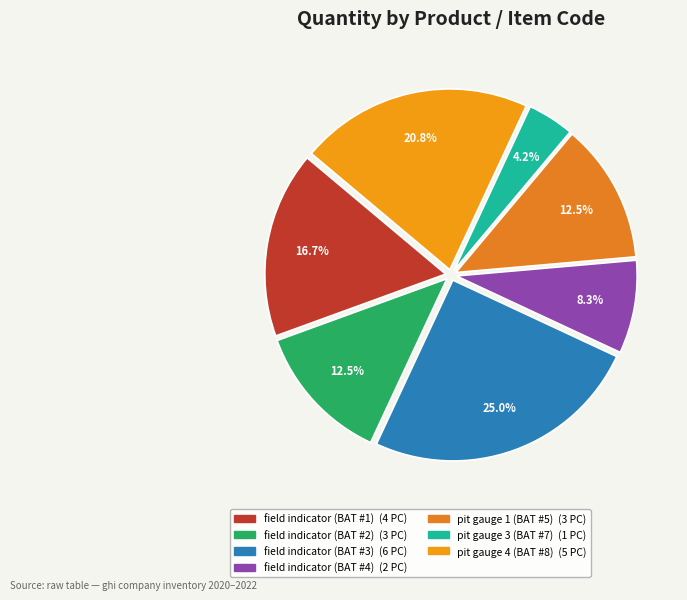

Does any single category account for the majority?

No